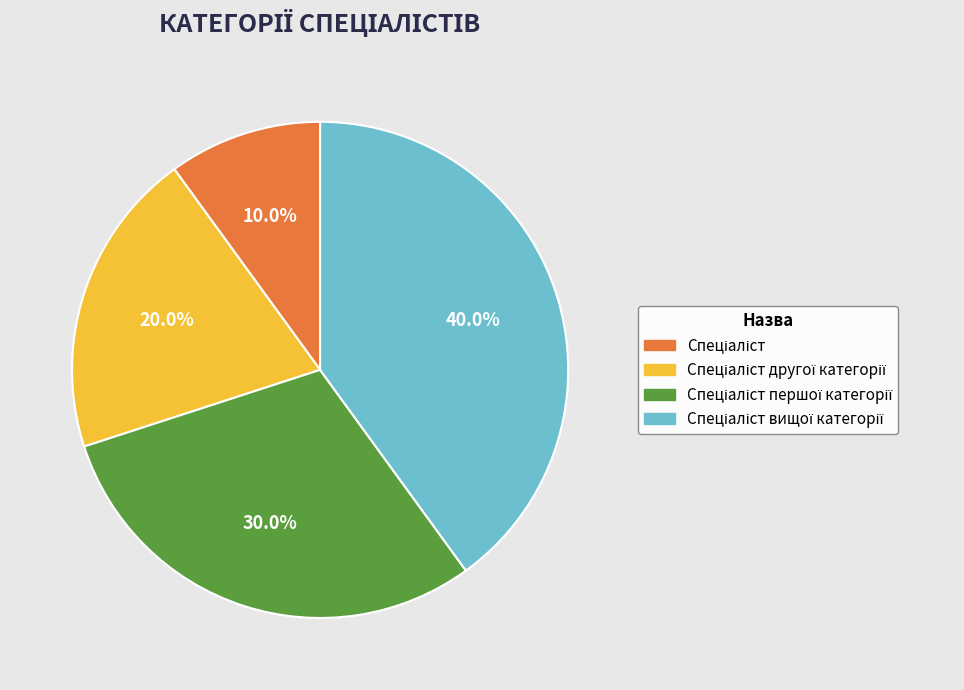

Does any single category account for the majority?

No